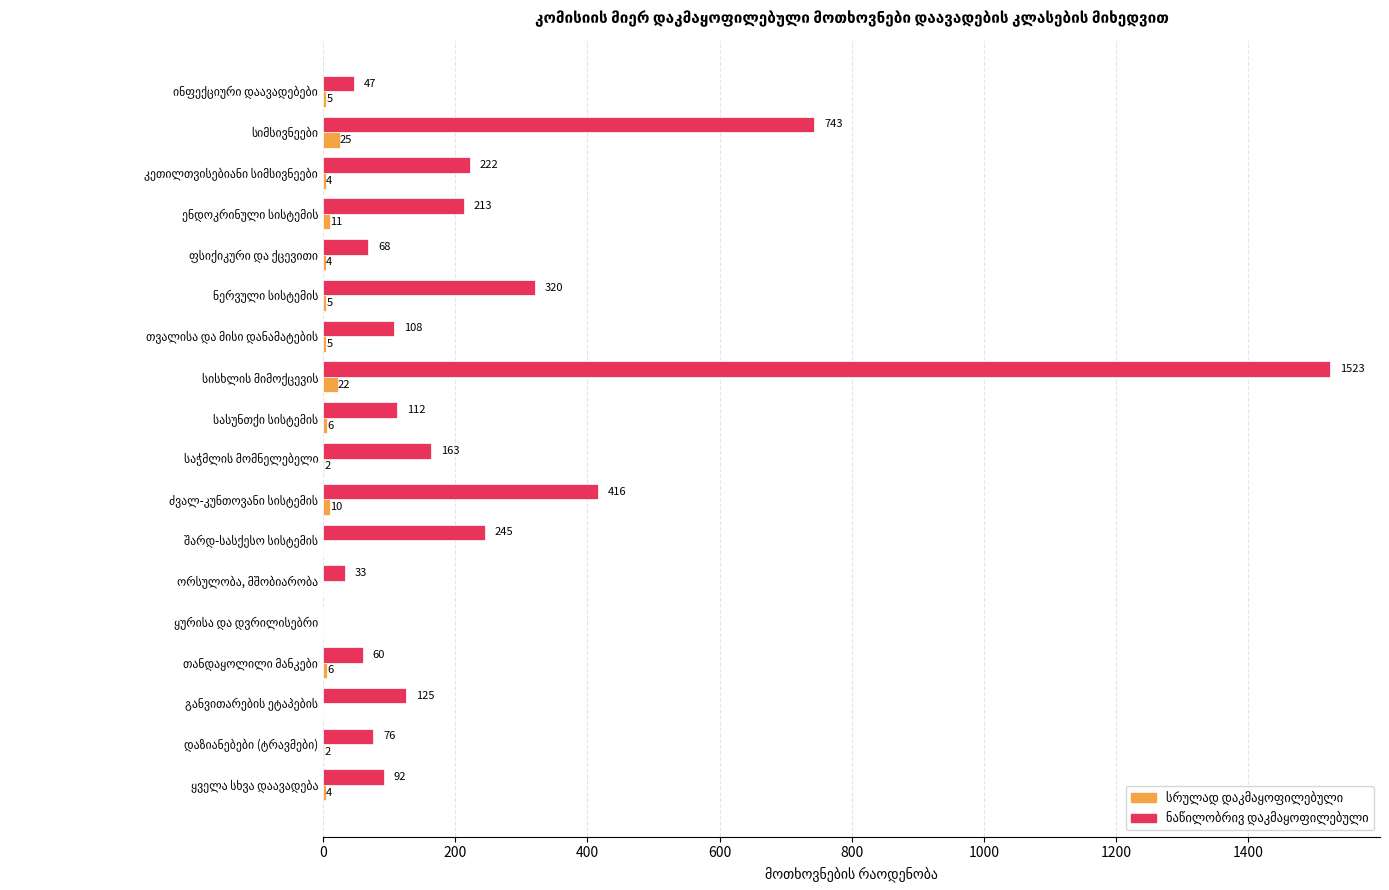

What is the maximum value shown in the chart?

1523